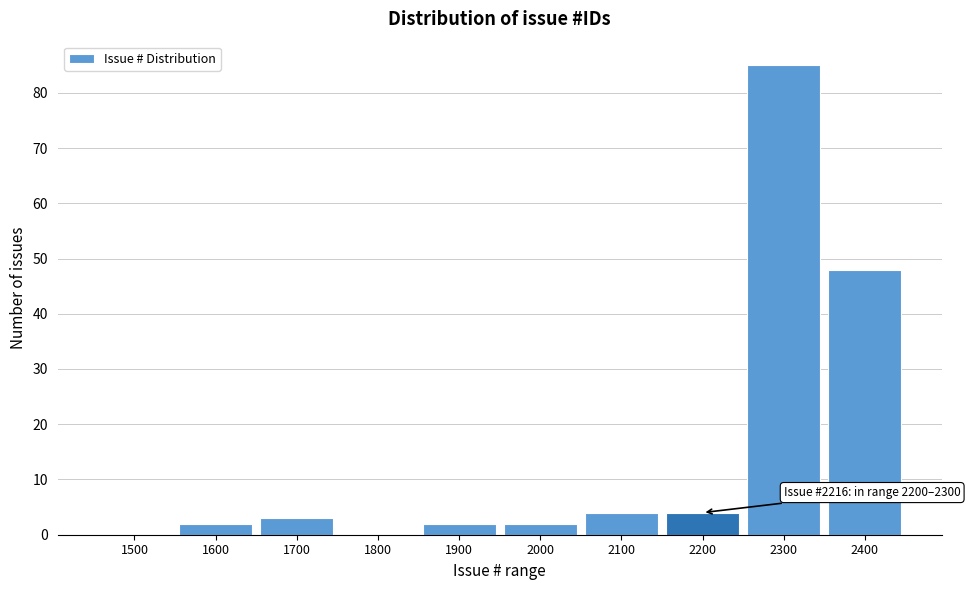

Reading right to left, list all the values displayed in this chart.

2400=48	2300=85	2200=4	2100=4	2000=2	1900=2	1800=0	1700=3	1600=2	1500=0